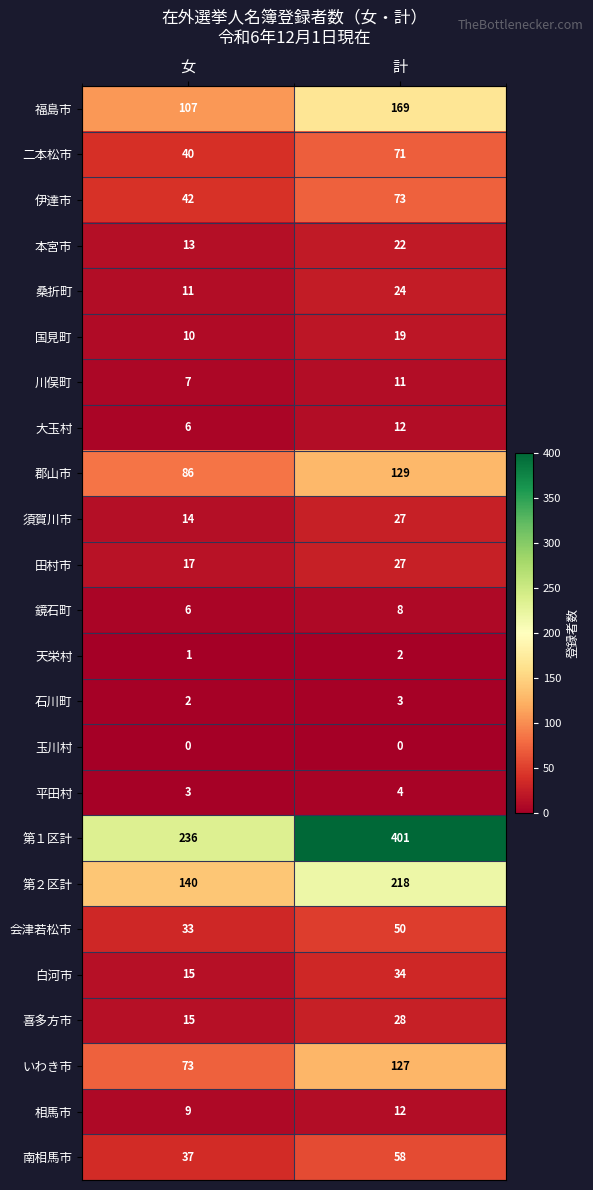

Which series changed the most between 女 and 計?

第１区計